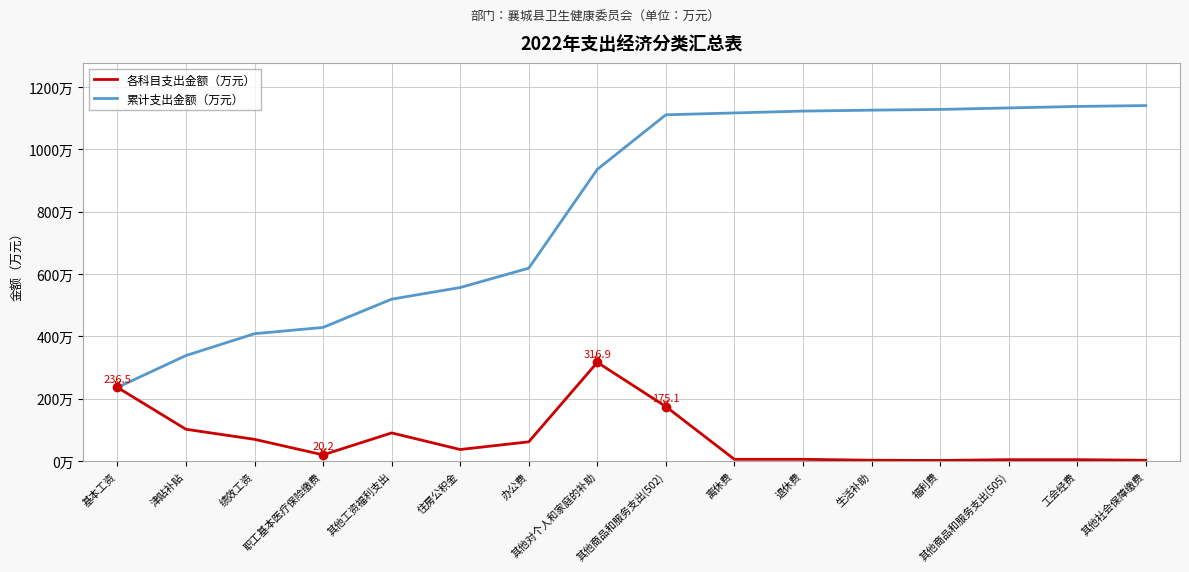

Reading left to right, list all the values displayed in this chart.

各科目支出金额（万元）: 236.5	102.3	70.0	20.2	90.6	37.3	62.0	316.9	175.1	5.9	5.9	3.0	2.3	4.8	4.8	2.8
累计支出金额（万元）: 236.5	338.8	408.8	429.0	519.6	557.0	619.0	935.9	1111.0	1117.0	1122.9	1125.9	1128.2	1133.0	1137.8	1140.6